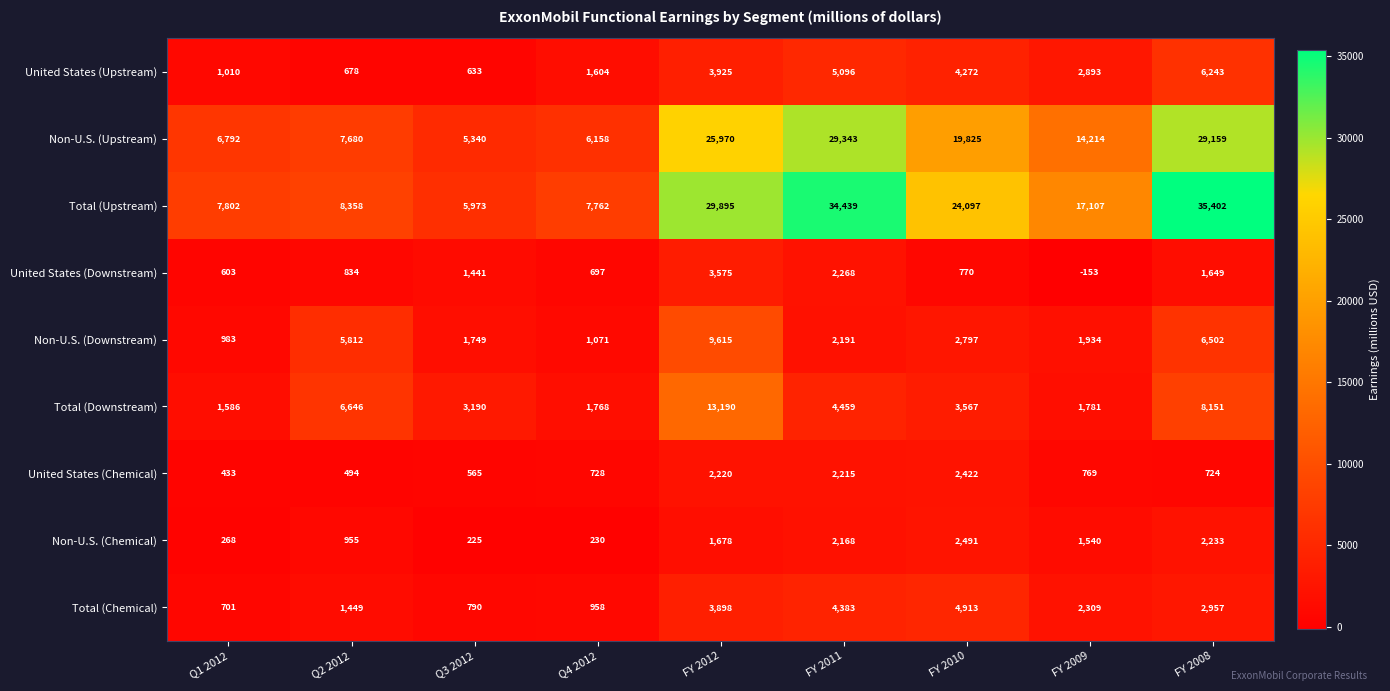

At which category is the sum across all series the highest?

FY 2012